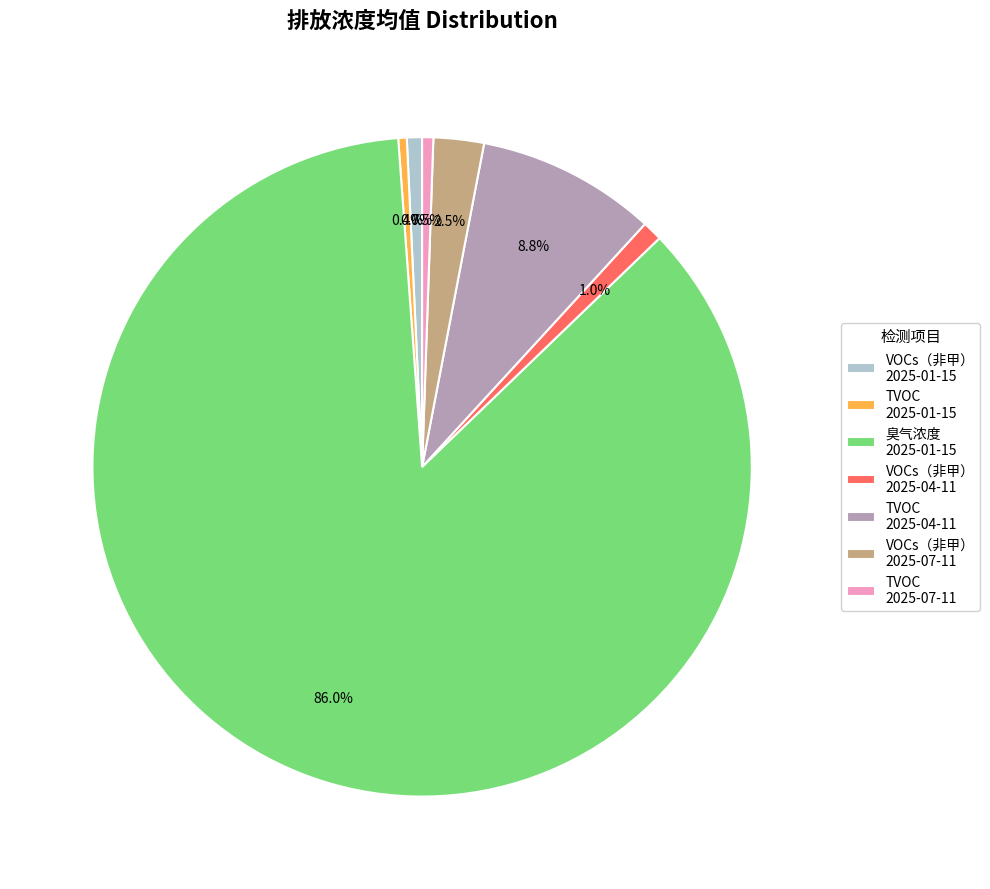

How many segments does this pie chart have?

7